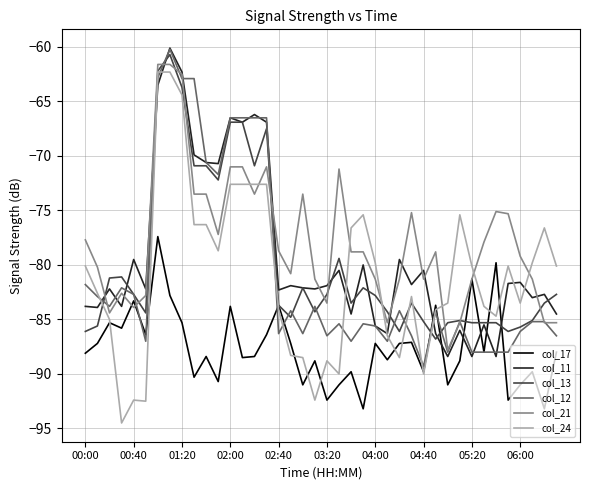

What is the lowest value of the col_24 series?

-94.5